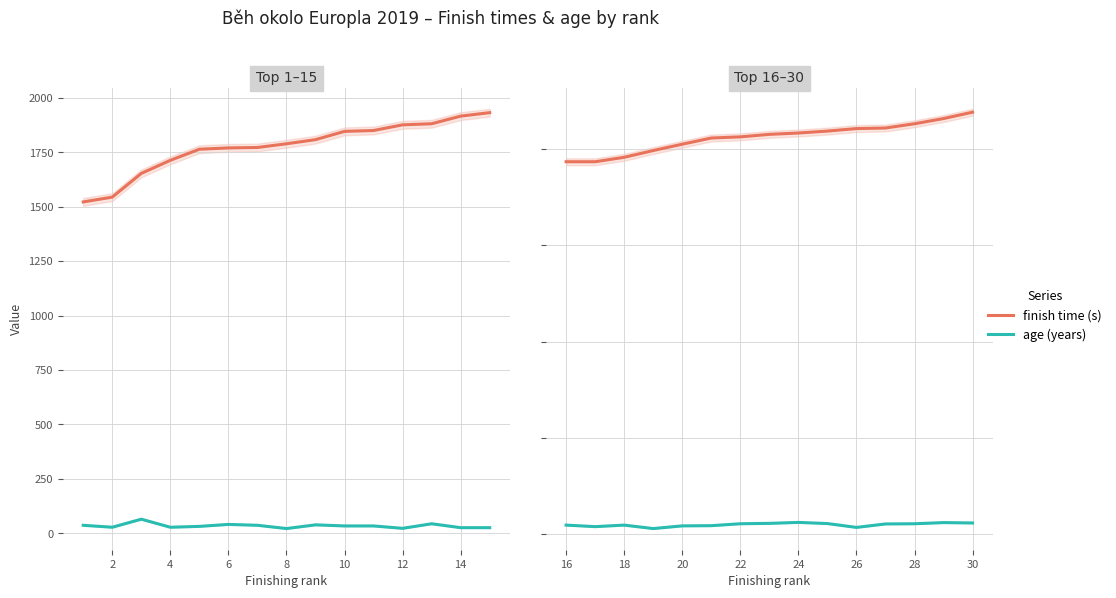

What is the difference between the second highest and minimum values in the age (years) series?

31